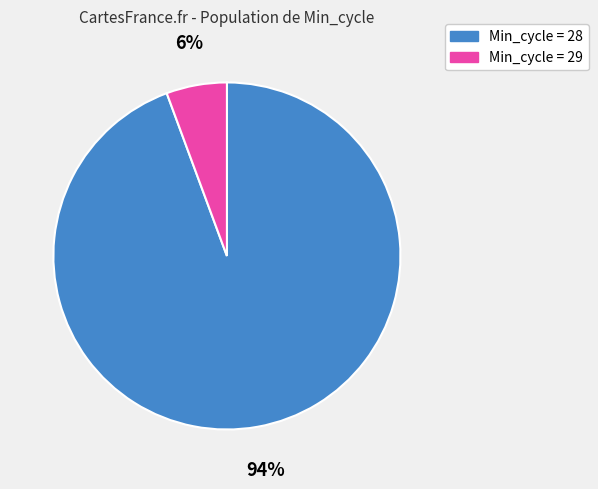

To the nearest percent, what is the average slice percentage?

50%